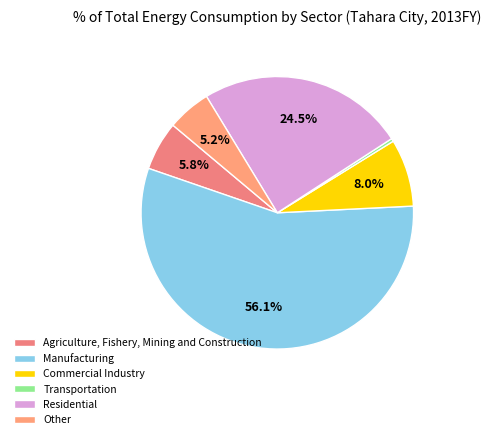

To the nearest percent, what is the combined percentage of Other and Commercial Industry?

13%